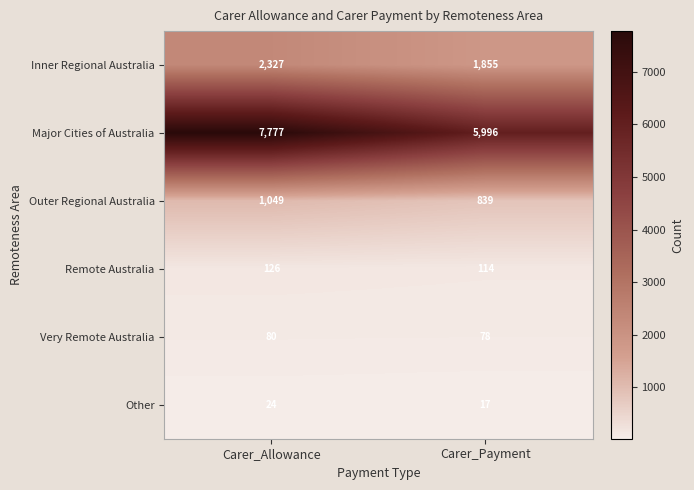

Reading left to right, transcribe all the data shown in this chart.

Inner Regional Australia: 2327	1855
Major Cities of Australia: 7777	5996
Outer Regional Australia: 1049	839
Remote Australia: 126	114
Very Remote Australia: 80	78
Other: 24	17